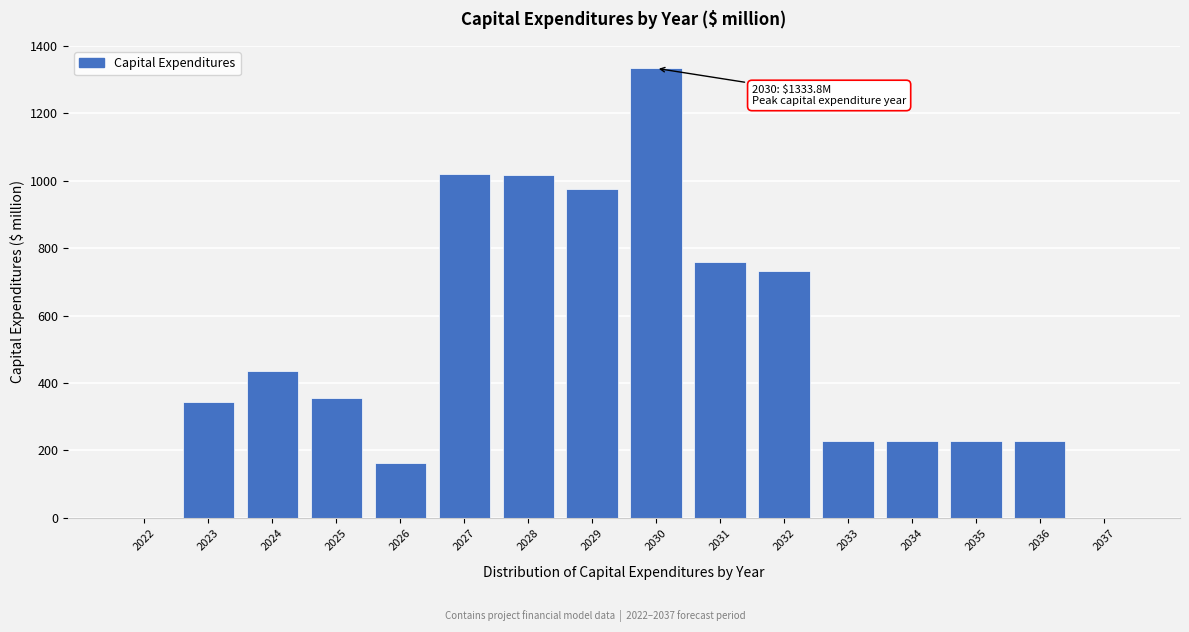

The value at 2029 is 976.0. True or false?

True